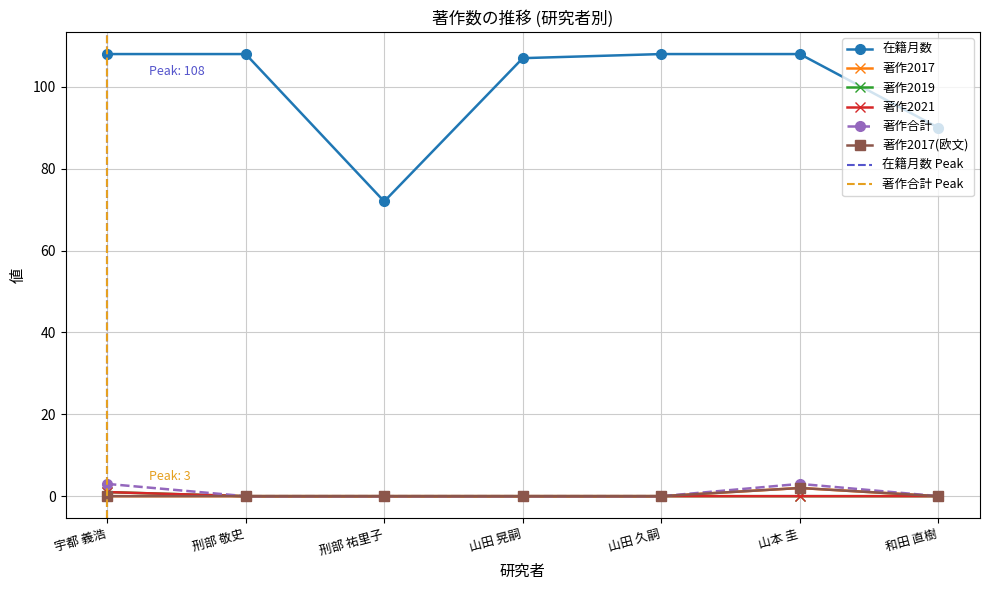

Where is the first local minimum for 在籍月数?

刑部 祐里子